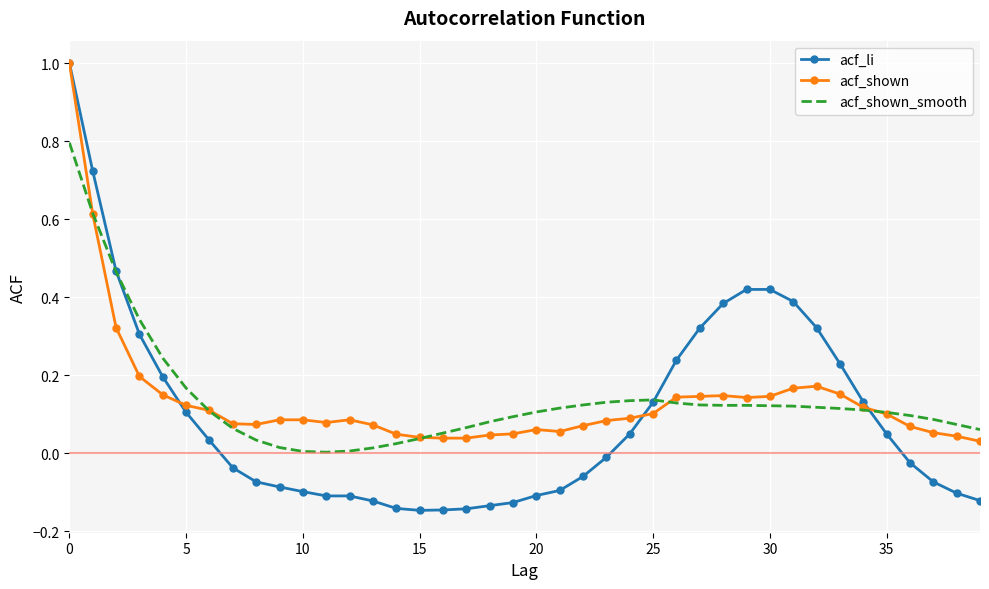

Which series has the largest range (max minus min)?

acf_li